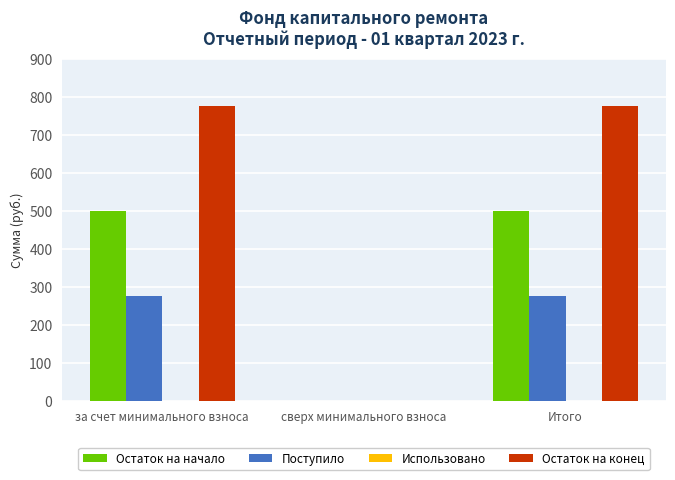

Which series has the largest total across all categories?

Остаток на конец